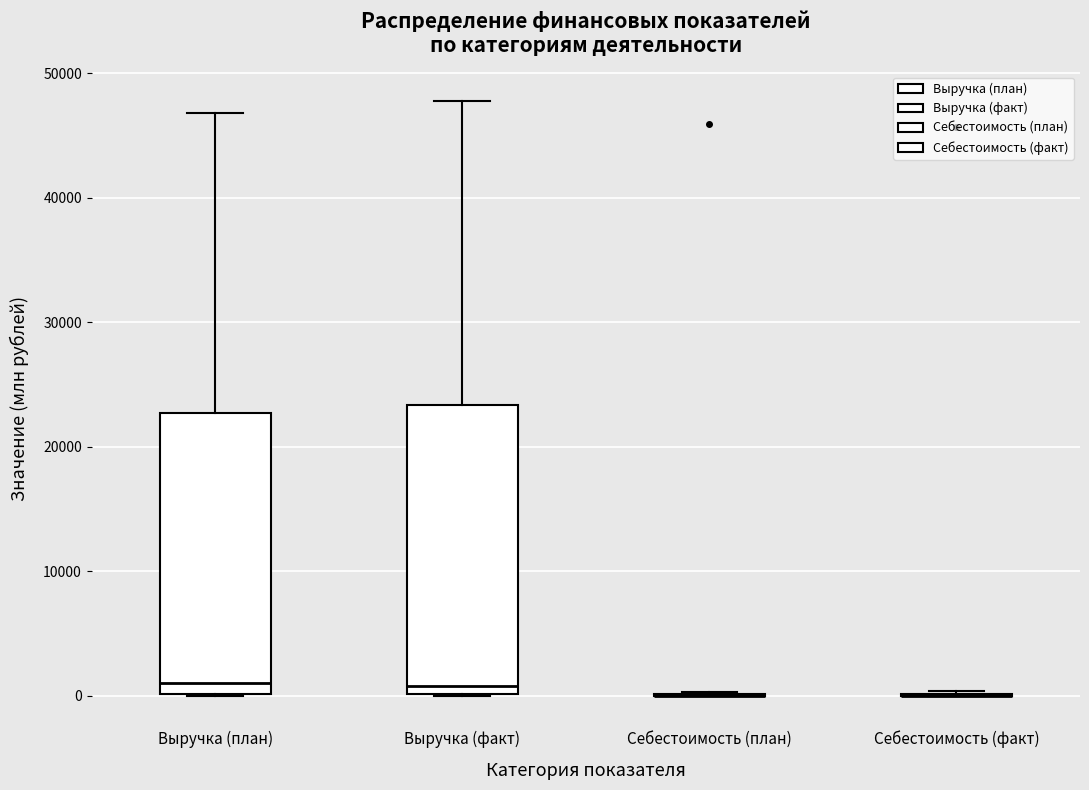

Reading left to right, read every box against the y-axis: the position of its median line, the range the box covers, and the ends of its whiskers. The values are not printed on the chart, so give them approximately, as read against the axis.

Выручка (план): median 1000, box 0 to 23000, whiskers 0 to 47000
Выручка (факт): median 1000, box 0 to 23000, whiskers 0 to 48000
Себестоимость (план): box collapsed to a line at 0, whiskers 0 to 0
Себестоимость (факт): box collapsed to a line at 0, whiskers 0 to 0